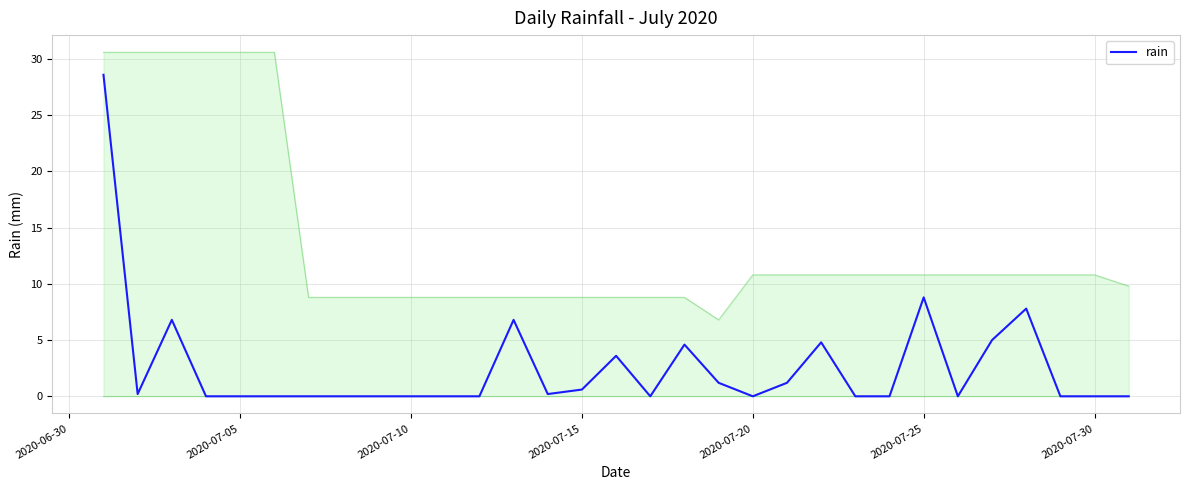

True or false: rain has a value of 0.0 at 2020-07-30.

True